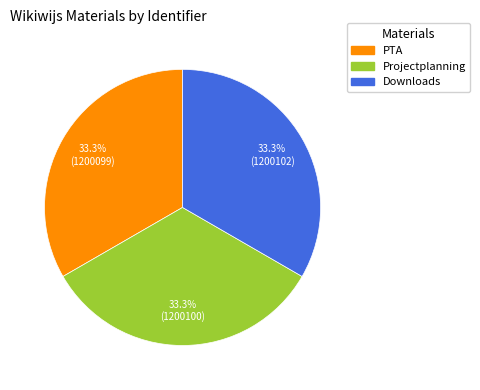

What percentage is the Projectplanning slice, to the nearest percent?

33%